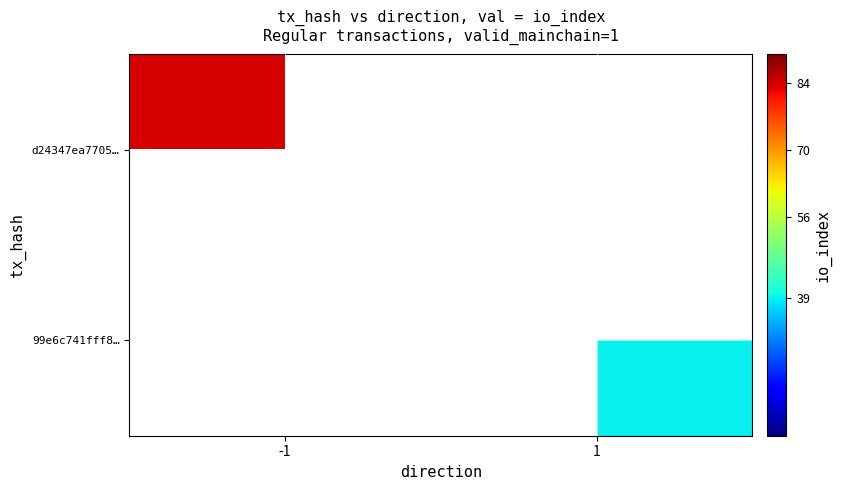

What is the minimum value shown in the chart?

39.0